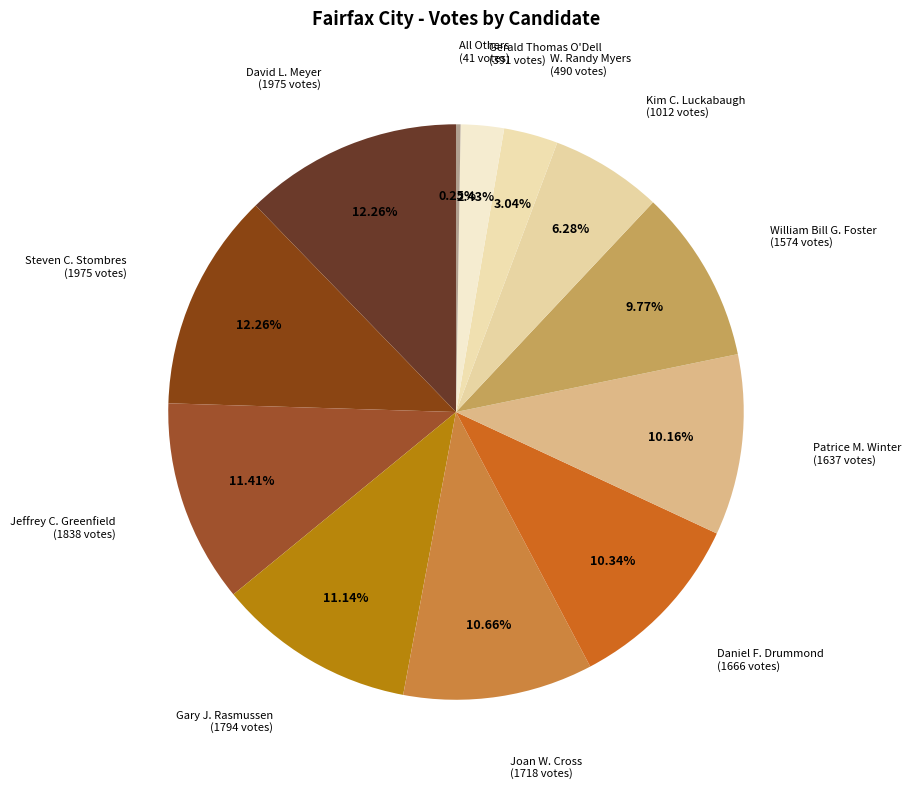

Count the number of slices in the pie.

12